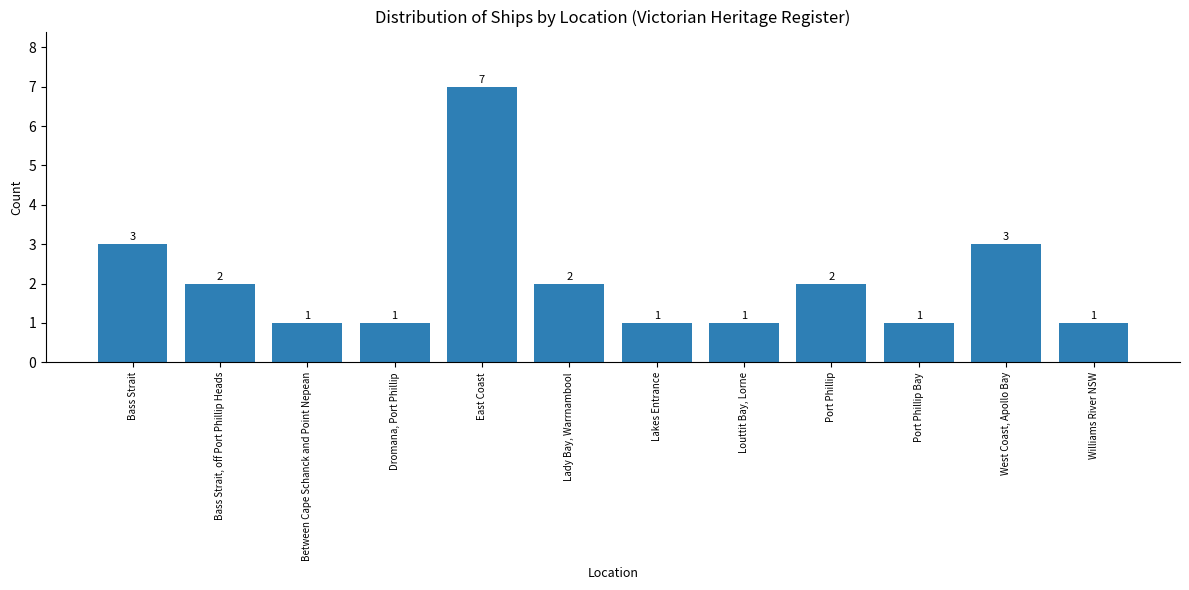

The value at Louttit Bay, Lorne is 0. True or false?

False